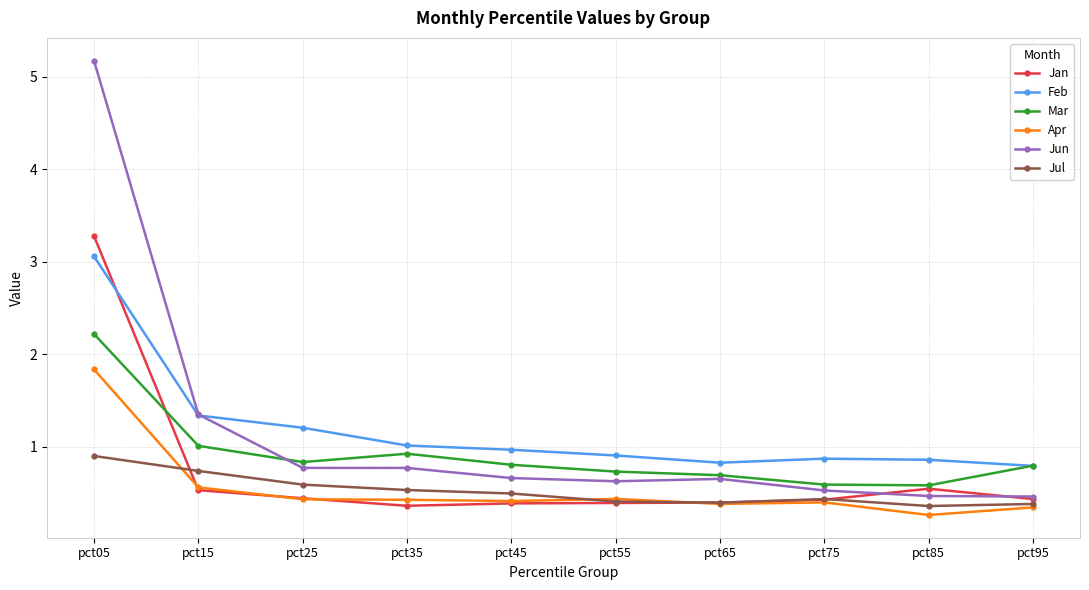

What is the spread (max minus min) of values at pct15?

0.8